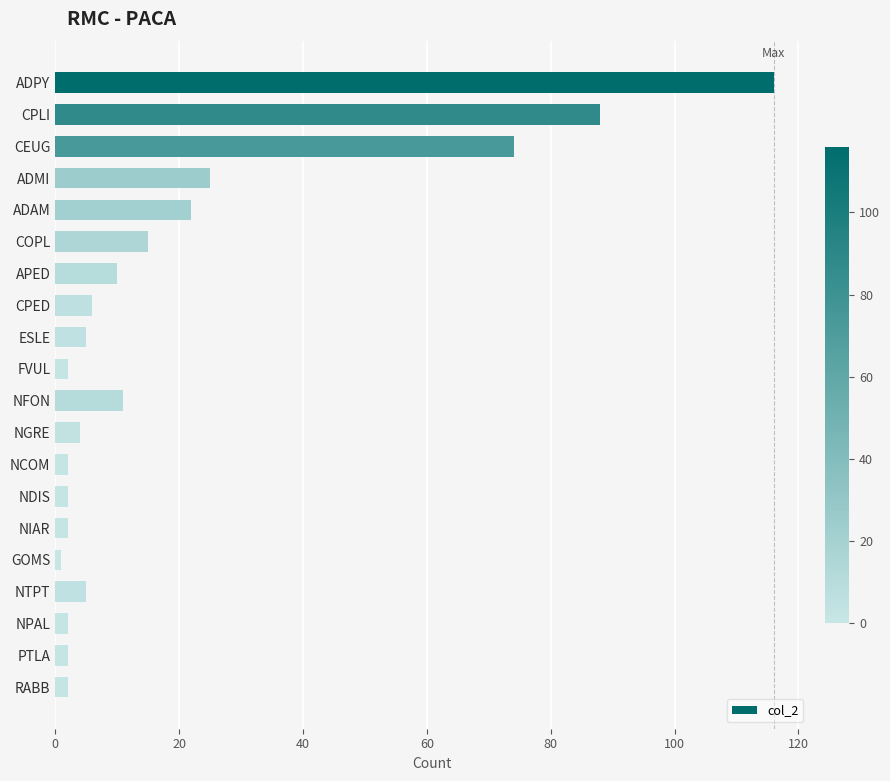

What is the label of the 20th bar from the bottom?

ADPY